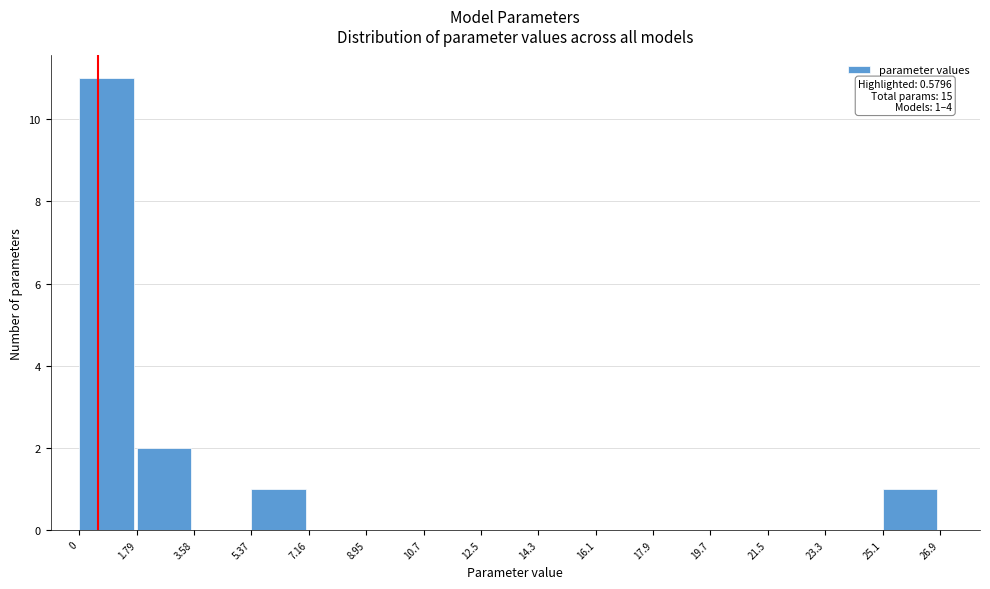

Which range on the x-axis has the tallest bar?

0 to 1.79